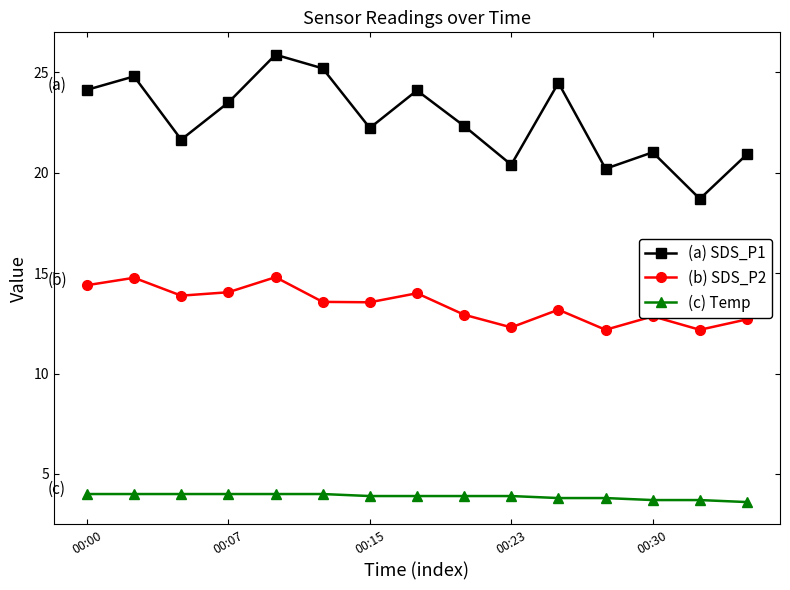

Which series has the largest total across all categories?

(a) SDS_P1